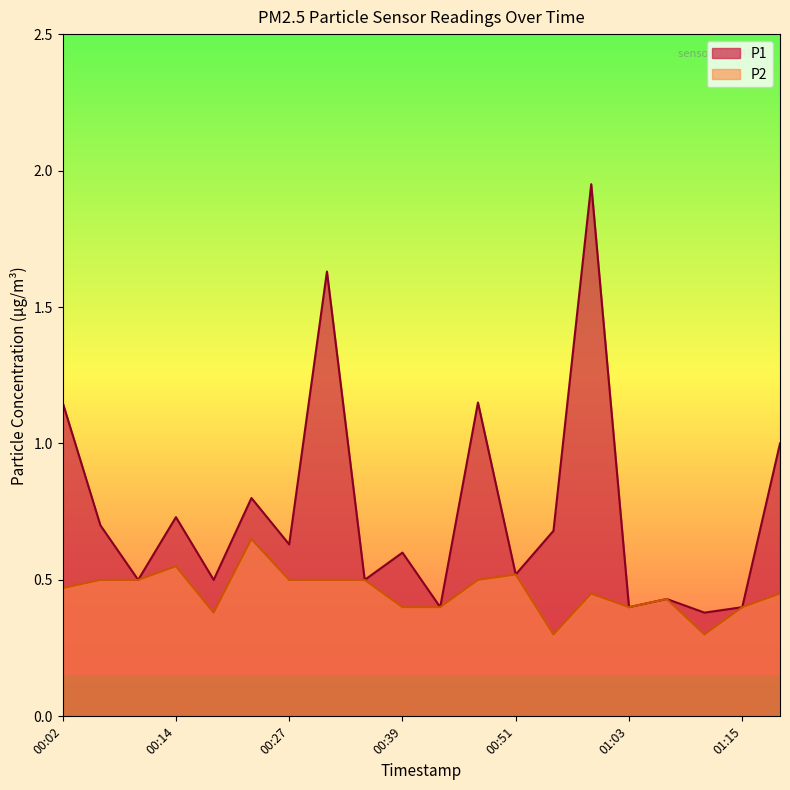

The P1 series shows 0.7 at 00:19. True or false?

False